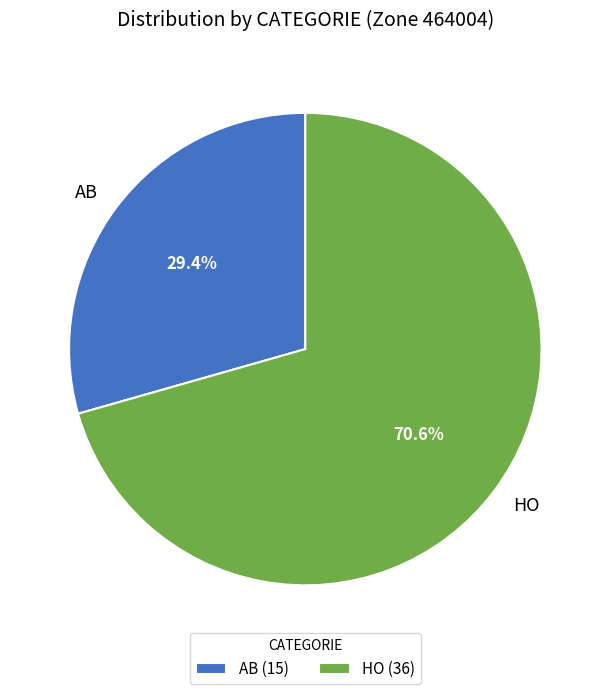

To the nearest percent, what is the average slice percentage?

50%